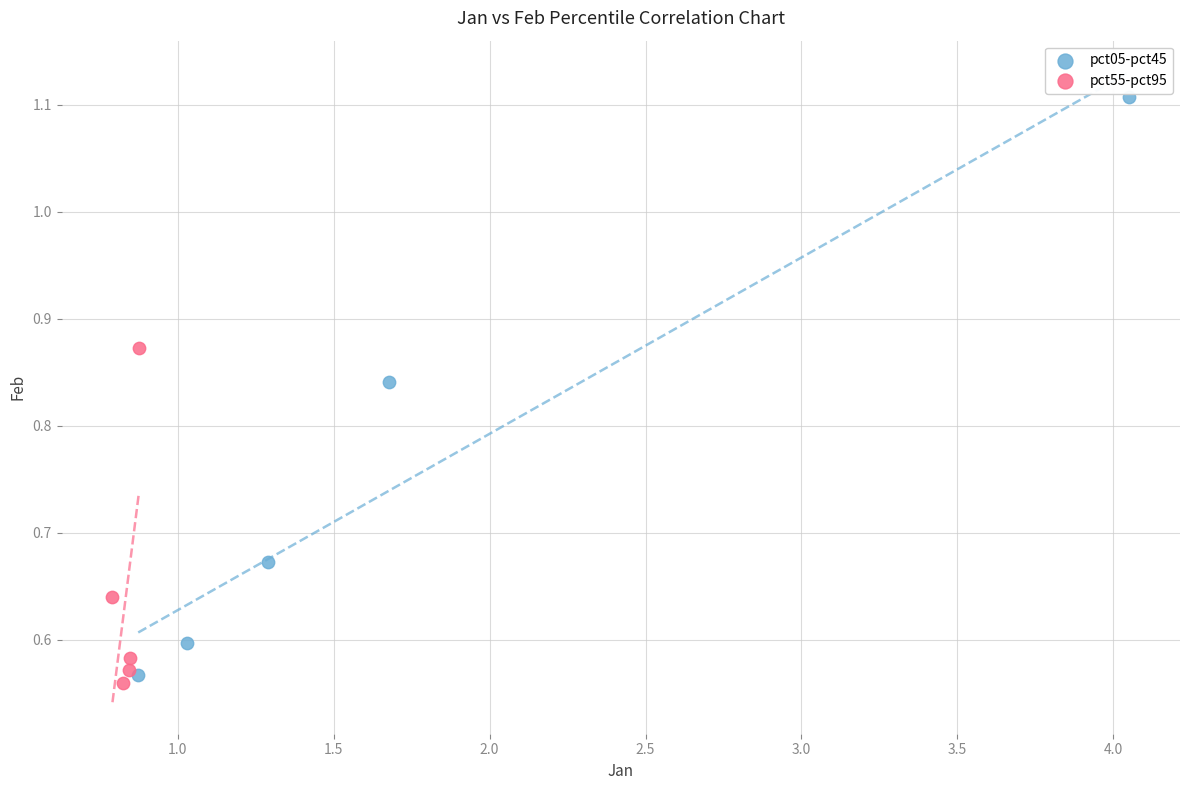

Which series has the largest Y range (max minus min)?

pct05-pct45